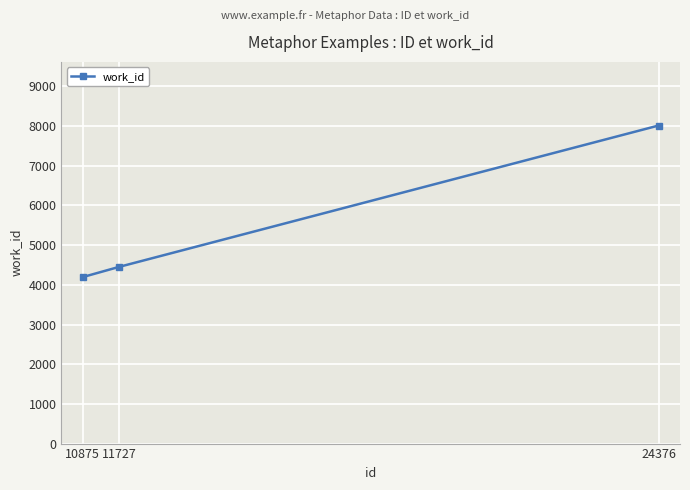

Count the number of data series in this chart.

1